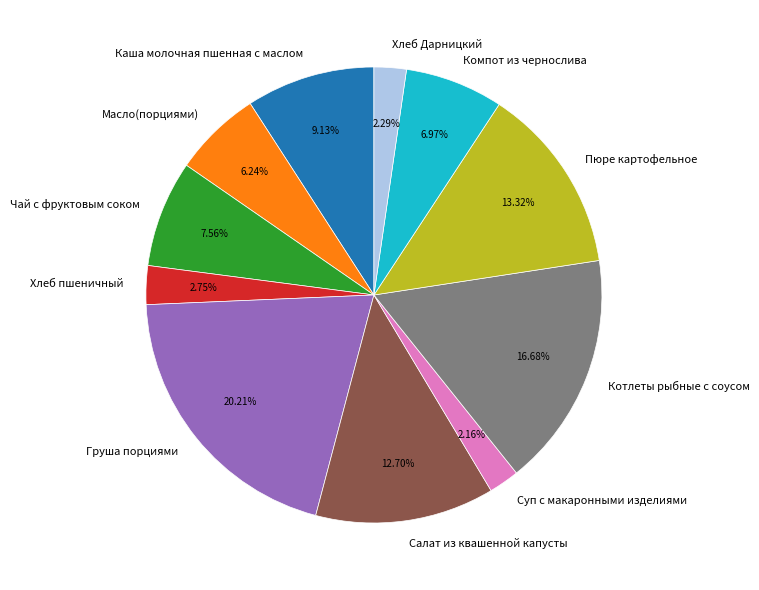

Between Пюре картофельное and Груша порциями, which is larger?

Груша порциями